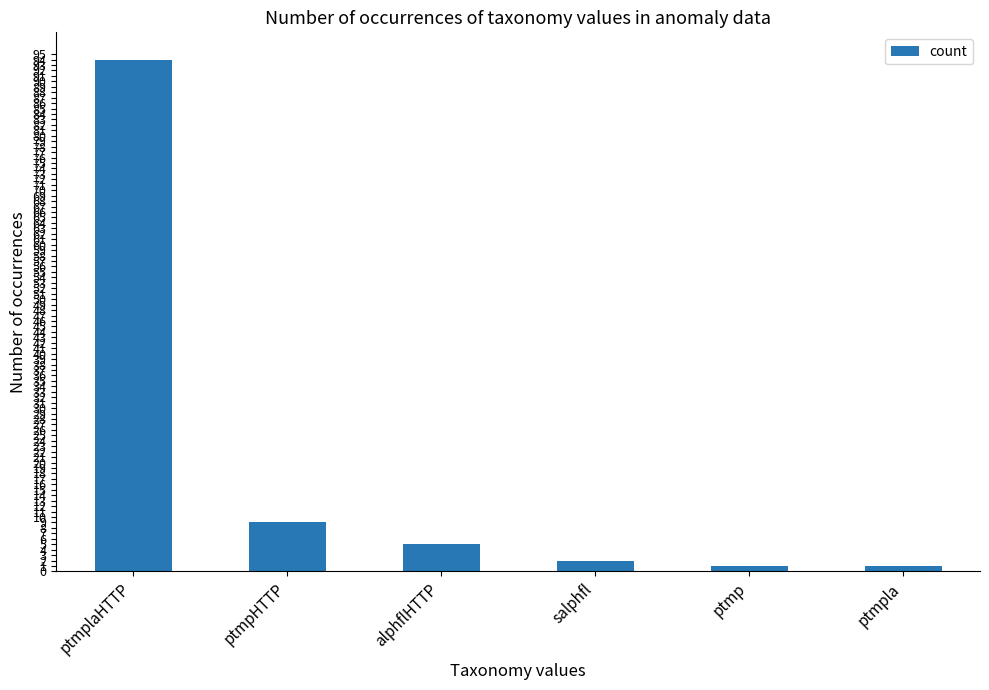

Is it true that the value at ptmp is 1?

True